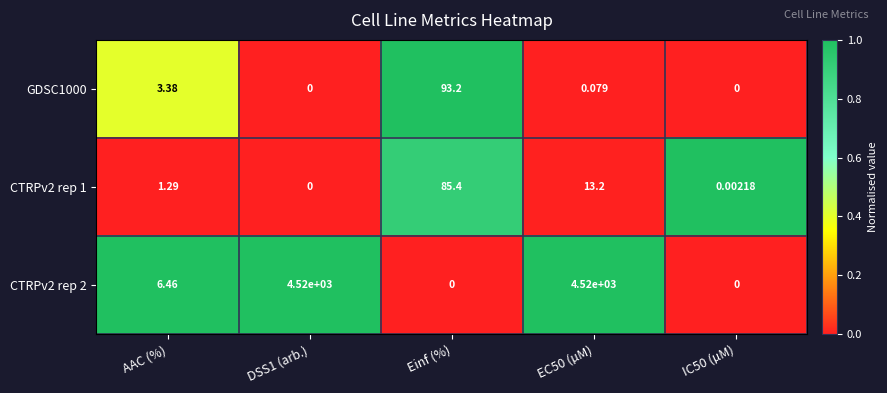

Which series has the largest range (max minus min)?

CTRPv2 rep 2